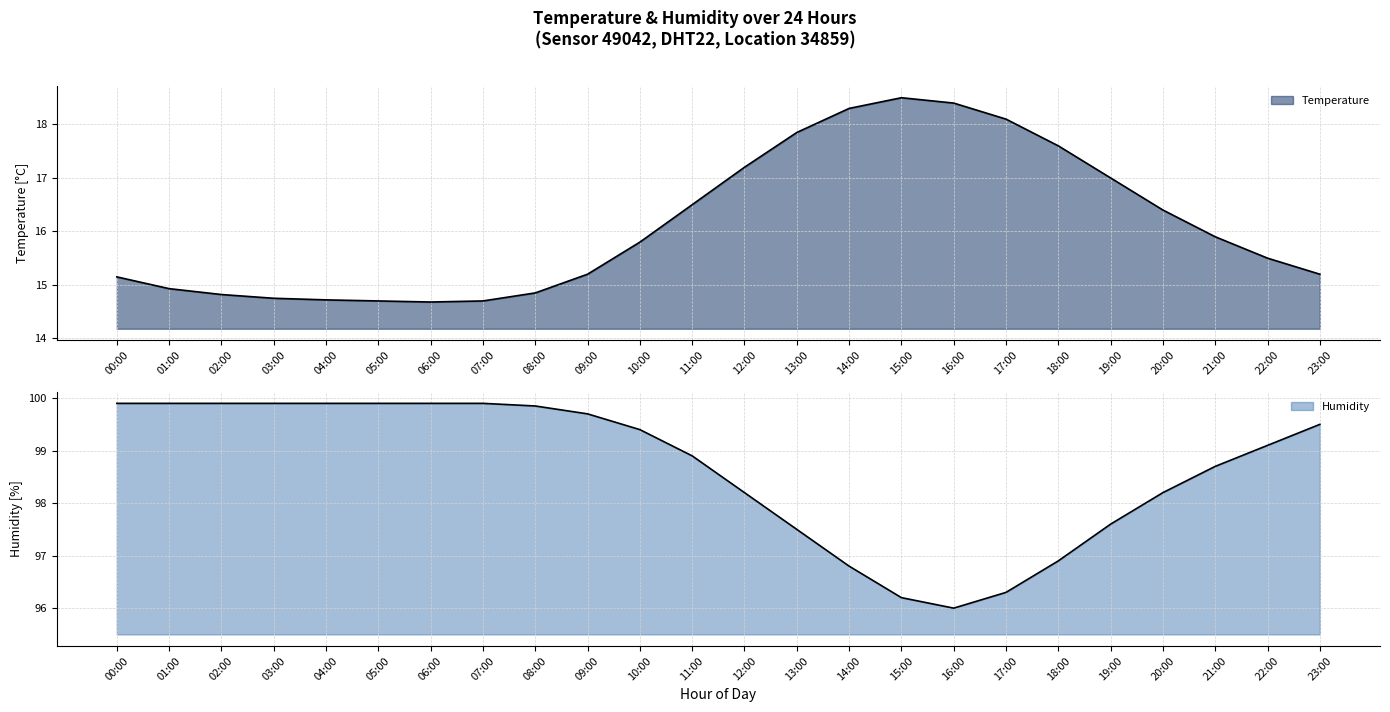

At which label is Humidity closest to 97?

18:00